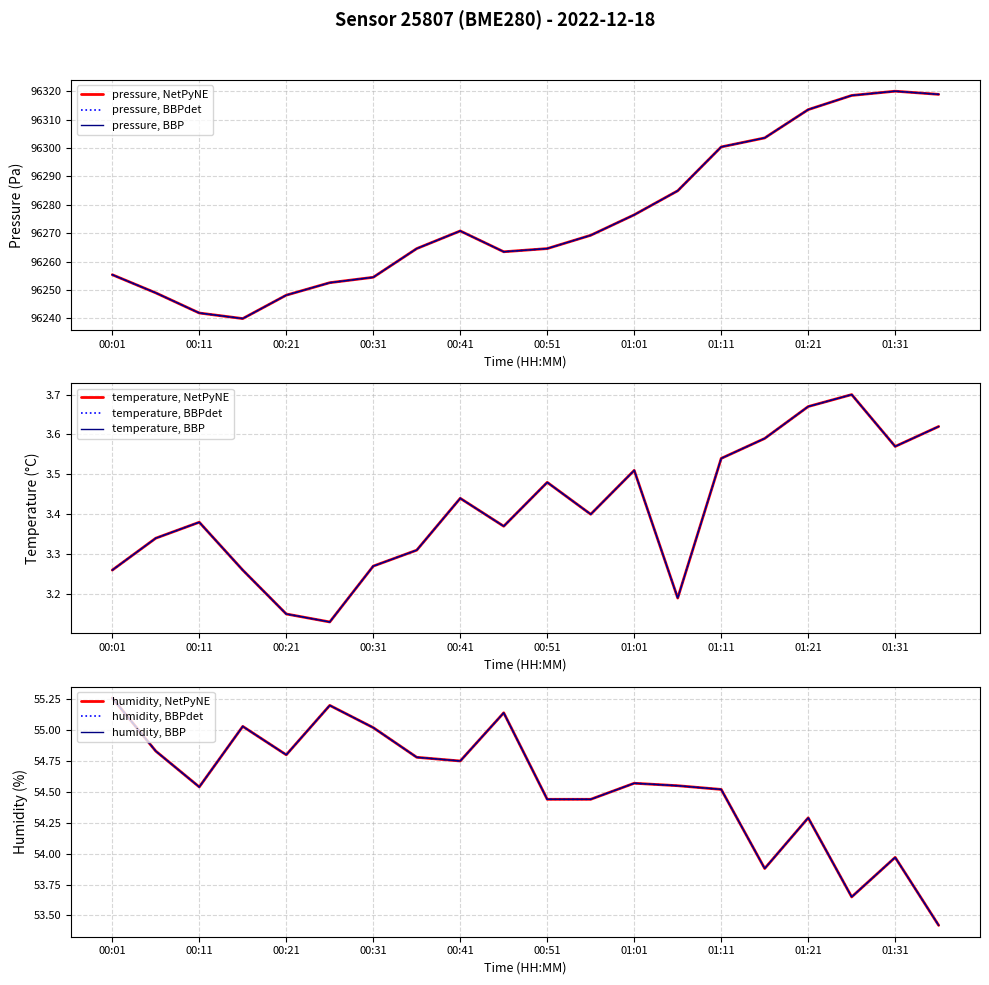

Between 01:06 and 00:11, which is larger?

01:06